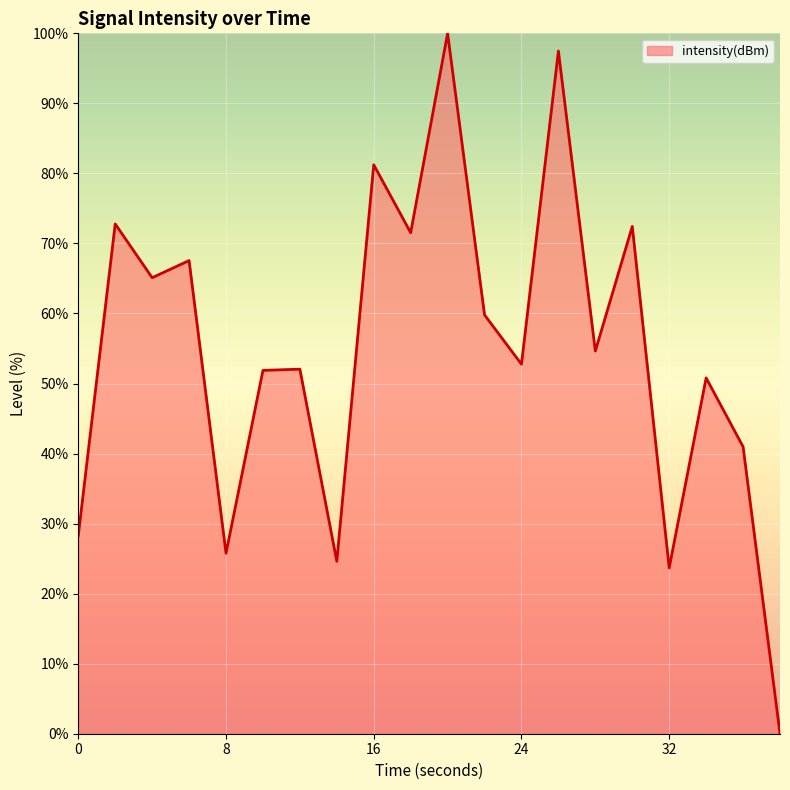

What is the difference between the maximum and minimum values?

100.0